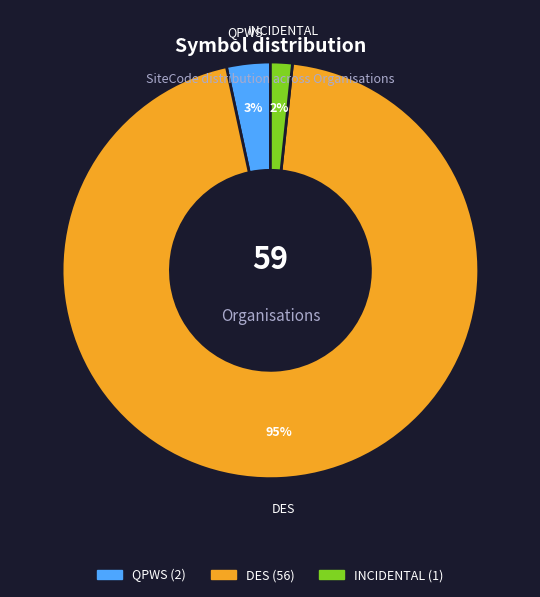

What percentage is the DES slice, to the nearest percent?

95%